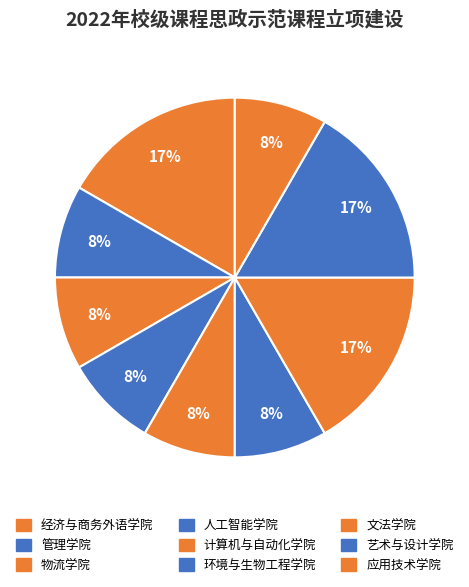

Rank the categories by value from highest to lowest.

经济与商务外语学院, 文法学院, 艺术与设计学院, 管理学院, 物流学院, 人工智能学院, 计算机与自动化学院, 环境与生物工程学院, 应用技术学院